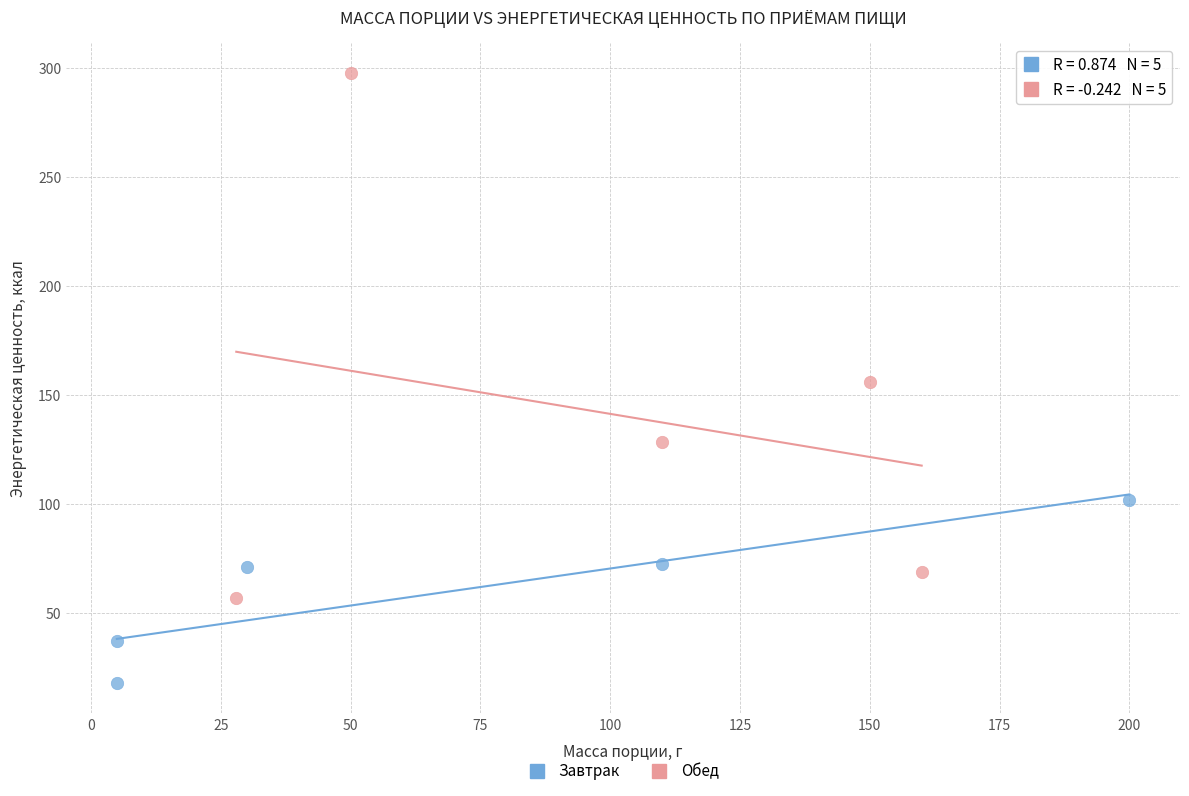

Which series reaches the maximum Y coordinate?

Обед